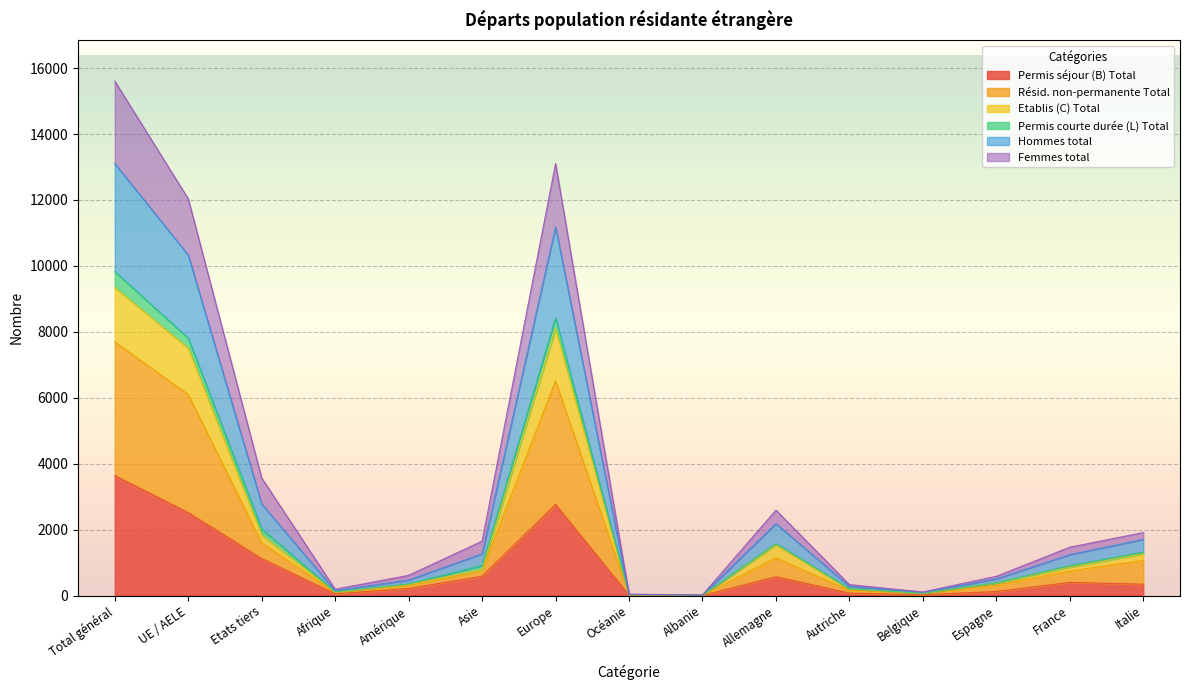

Which category has the highest value across all series?

Total général